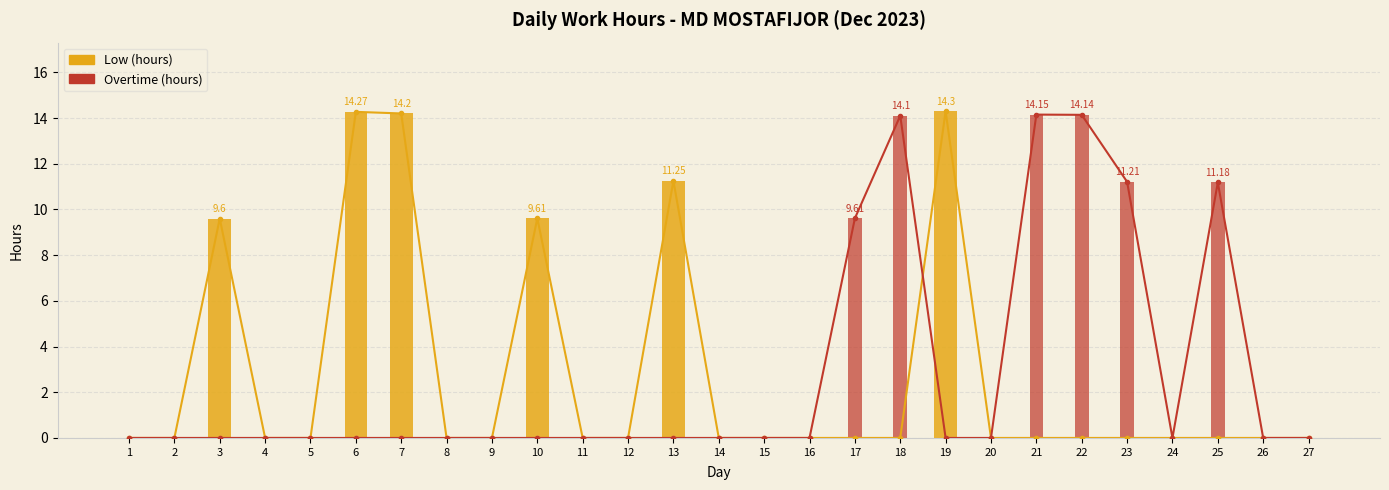

What is the difference between the maximum and minimum values in the Low series?

14.3